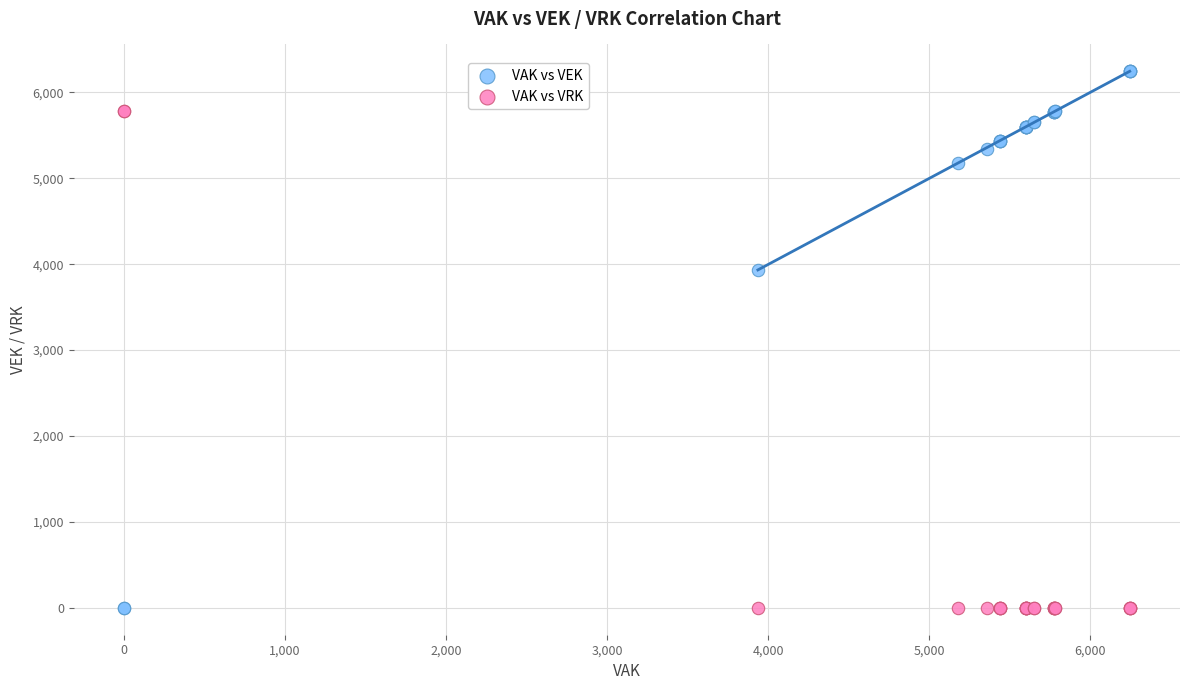

What are all the series names shown in the legend?

VAK vs VEK, VAK vs VRK